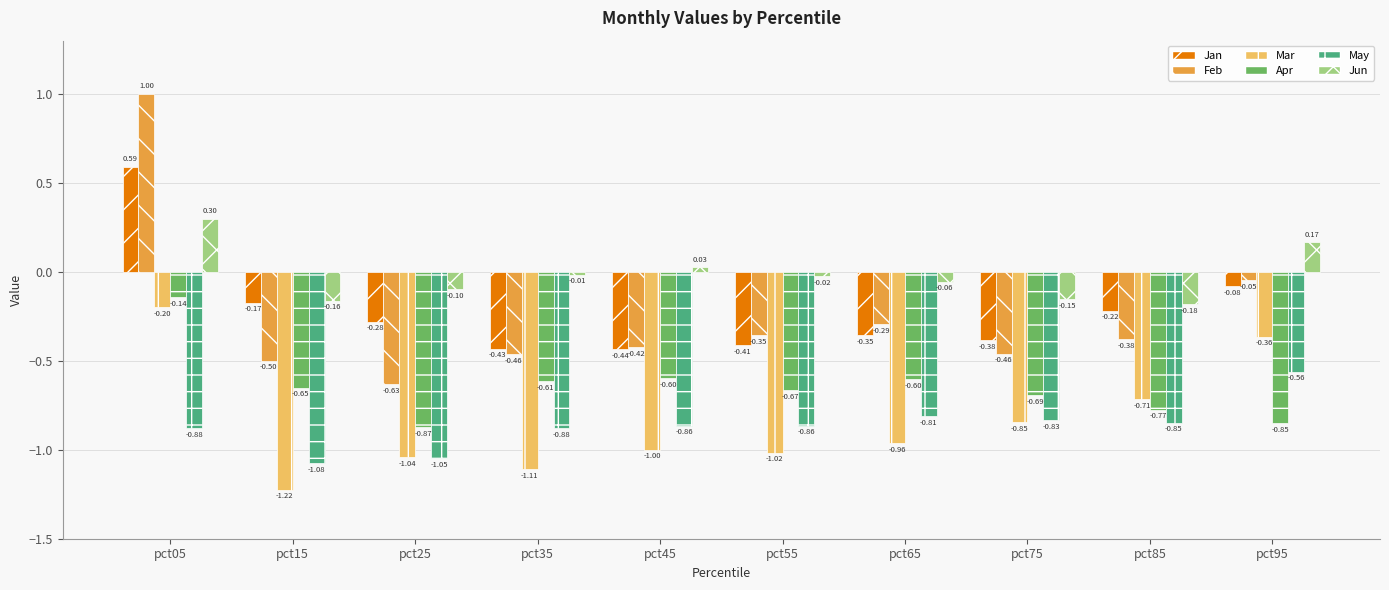

What is the difference between the maximum and second lowest values in the Jan series?

1.0